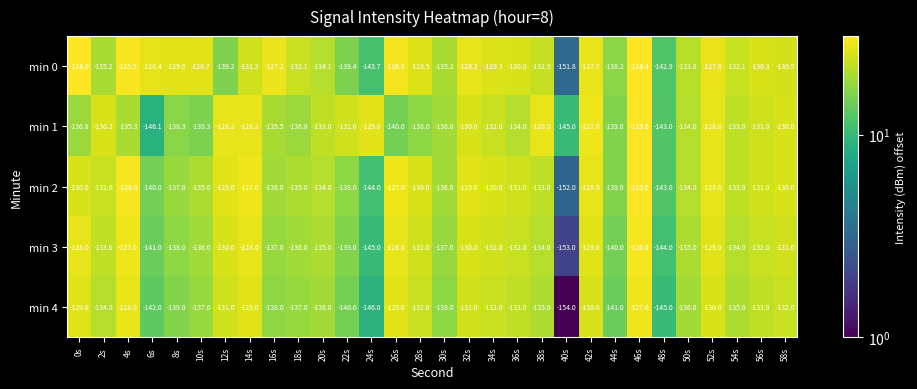

What is the approximate value of min 1 at 32s?

-130.0